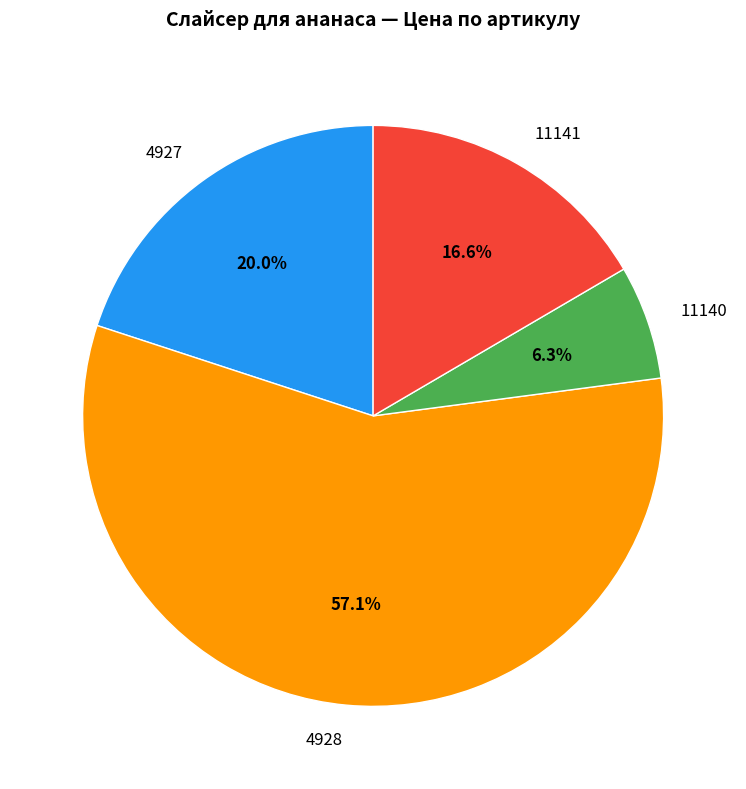

Is it true that 4927 is 20% of the pie?

True